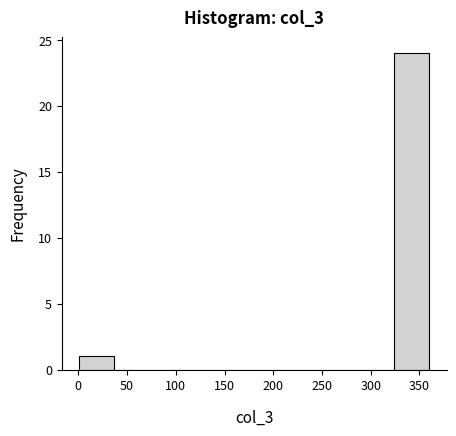

Which range on the x-axis has the tallest bar?

325 to 360